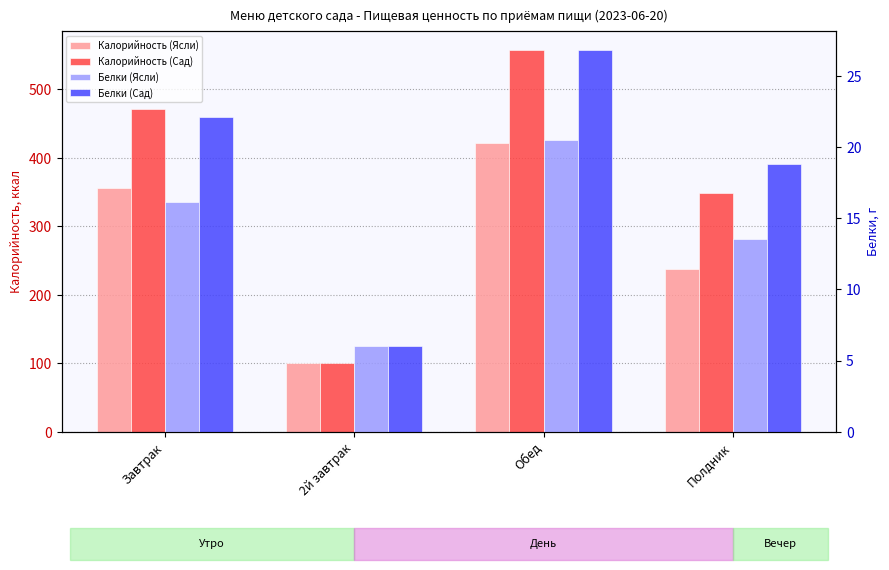

What is the approximate value of Калорийность (Сад) at Полдник?

348.1